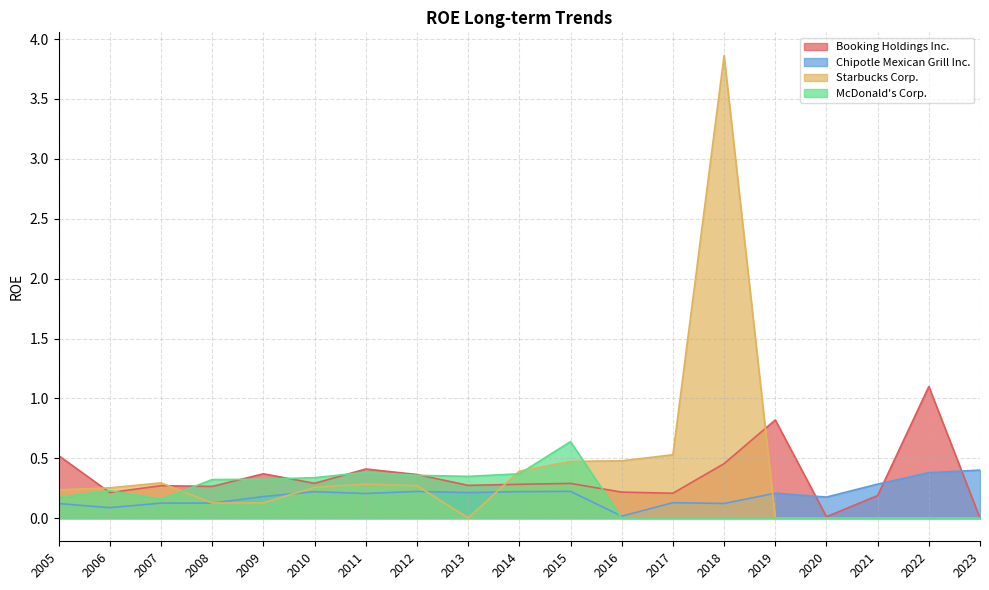

At how many categories does at least one series exceed 2?

1